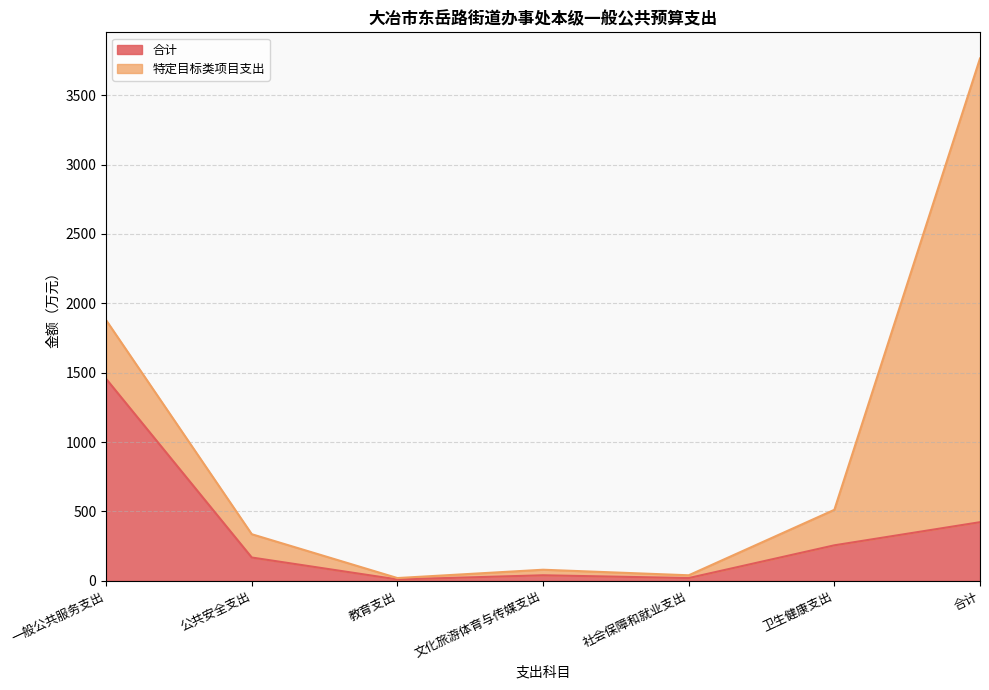

What is the sum of all values?

2372.5